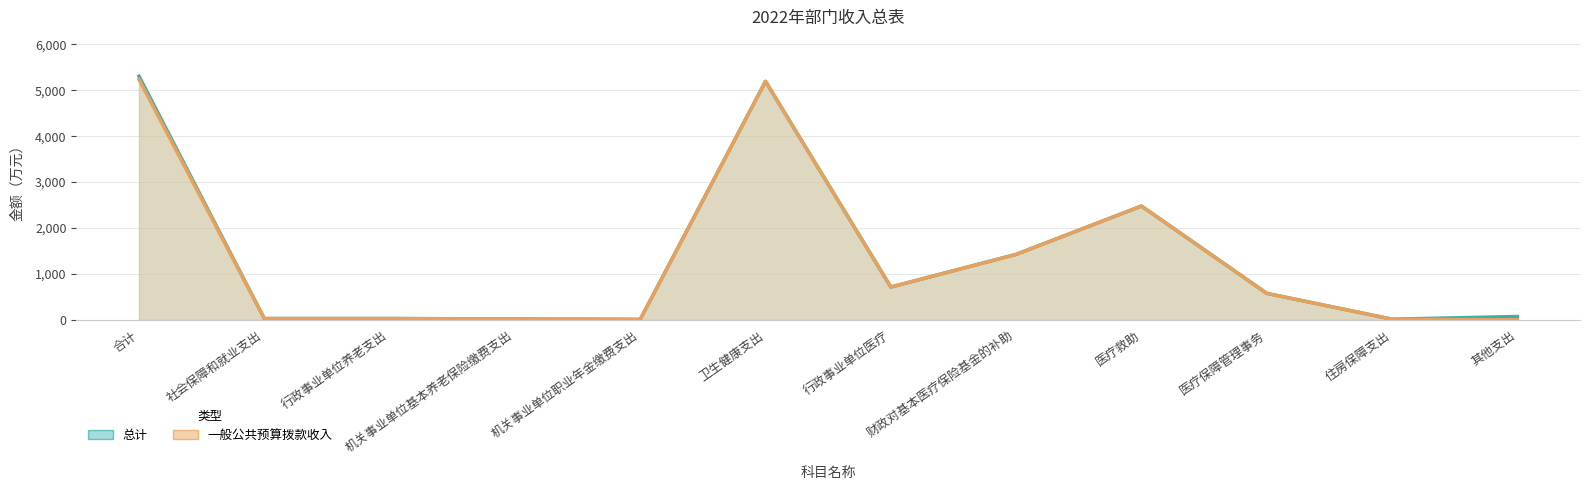

Rank the categories by 一般公共预算拨款收入 value from highest to lowest.

合计, 卫生健康支出, 医疗救助, 财政对基本医疗保险基金的补助, 行政事业单位医疗, 医疗保障管理事务, 社会保障和就业支出, 行政事业单位养老支出, 机关事业单位基本养老保险缴费支出, 住房保障支出, 机关事业单位职业年金缴费支出, 其他支出